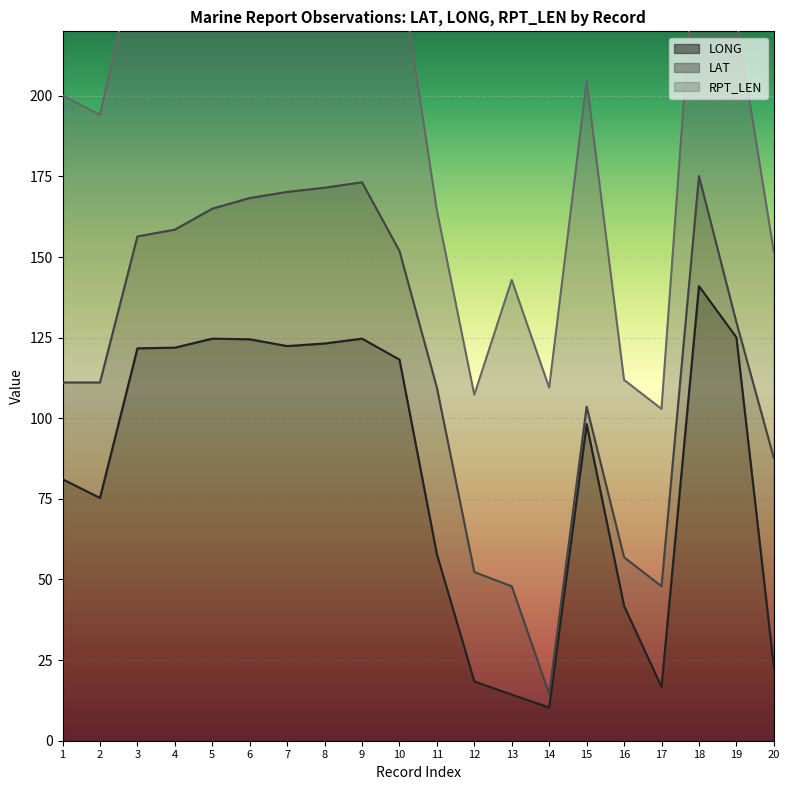

Rank the series at 8 from lowest to highest value.

LAT, LONG, RPT_LEN